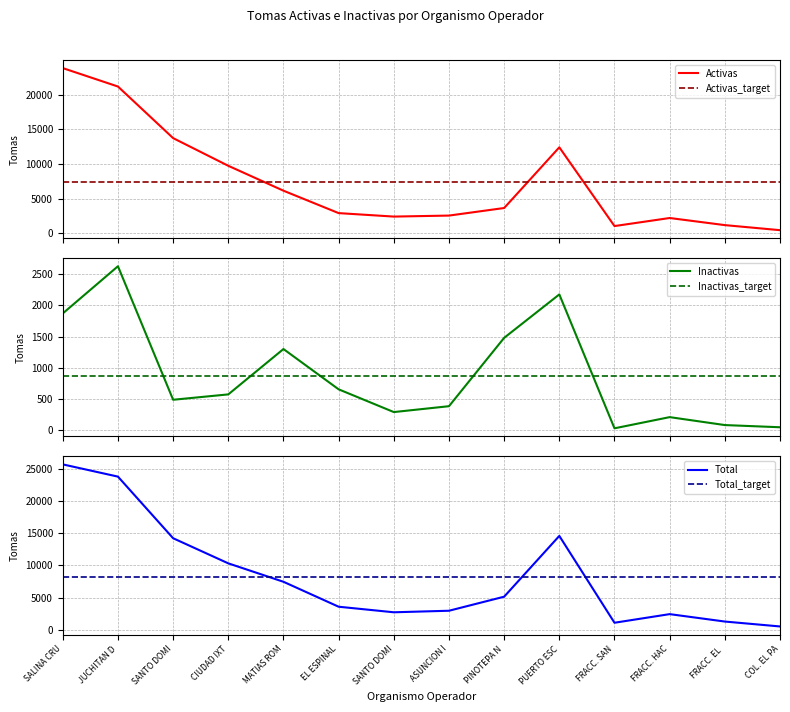

What is the sum of all Total values?

115779